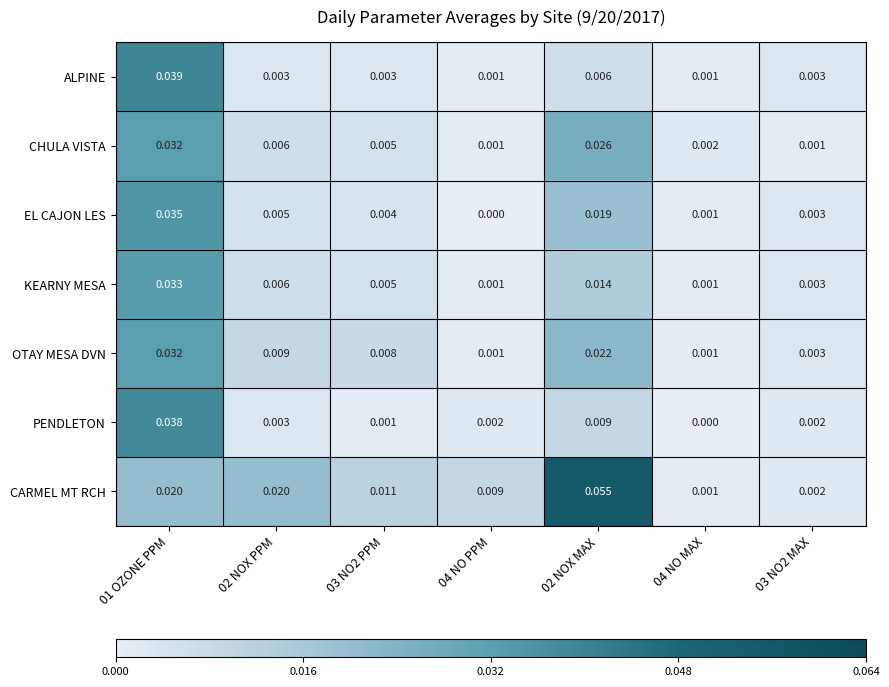

Which series has the largest range (max minus min)?

CARMEL MT RCH